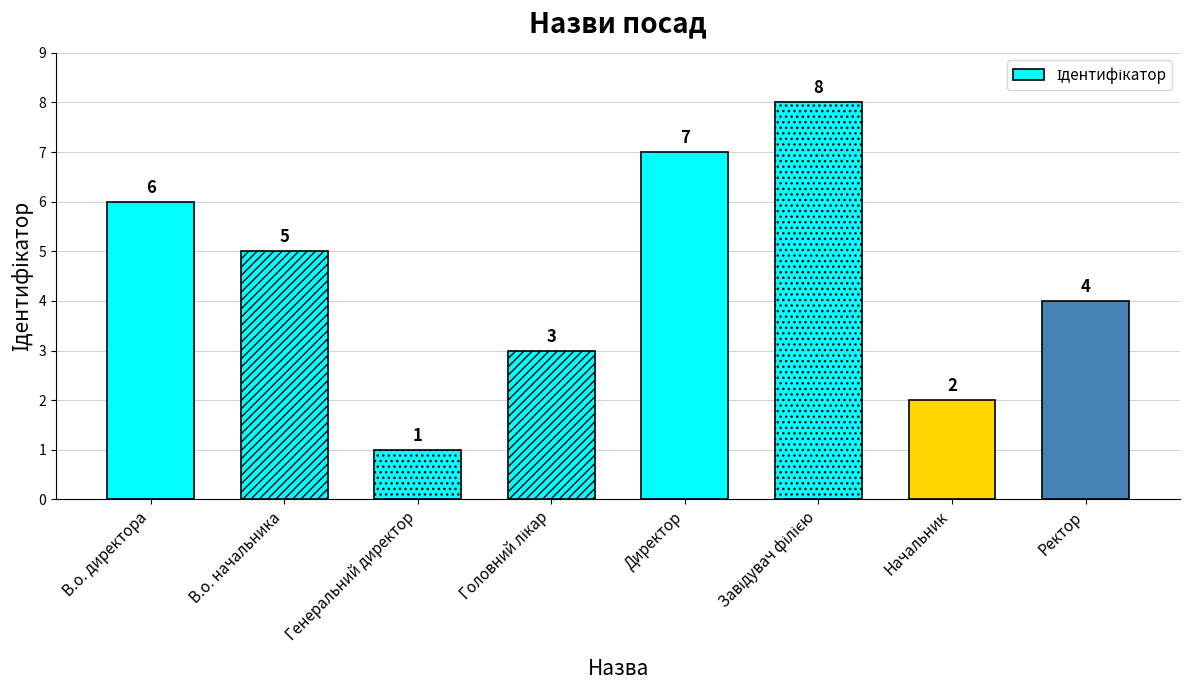

What is the sum of all values?

36